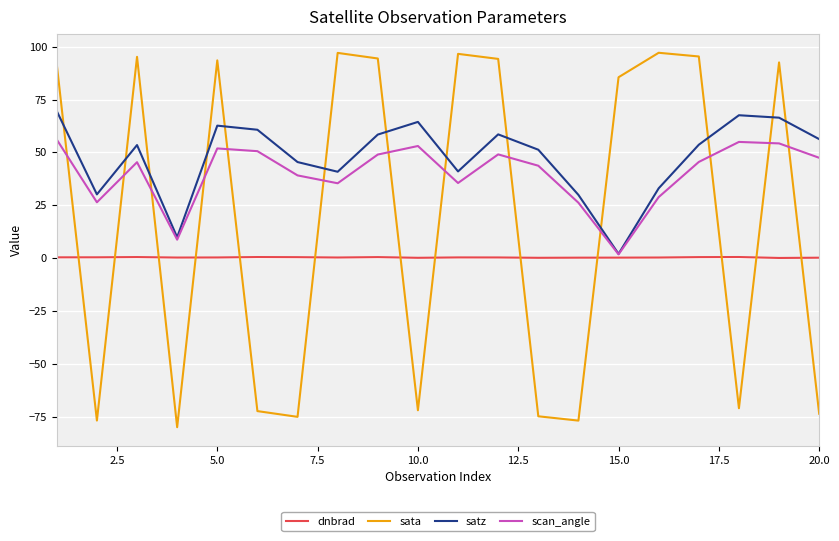

Which series has the widest spread of values?

sata